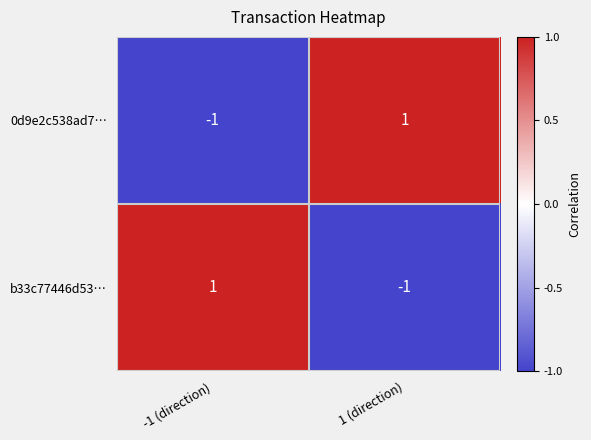

Reading right to left, extract all data points from this chart.

0d9e2c538ad7…: 1 (direction)=1	-1 (direction)=-1
b33c77446d53…: 1 (direction)=-1	-1 (direction)=1